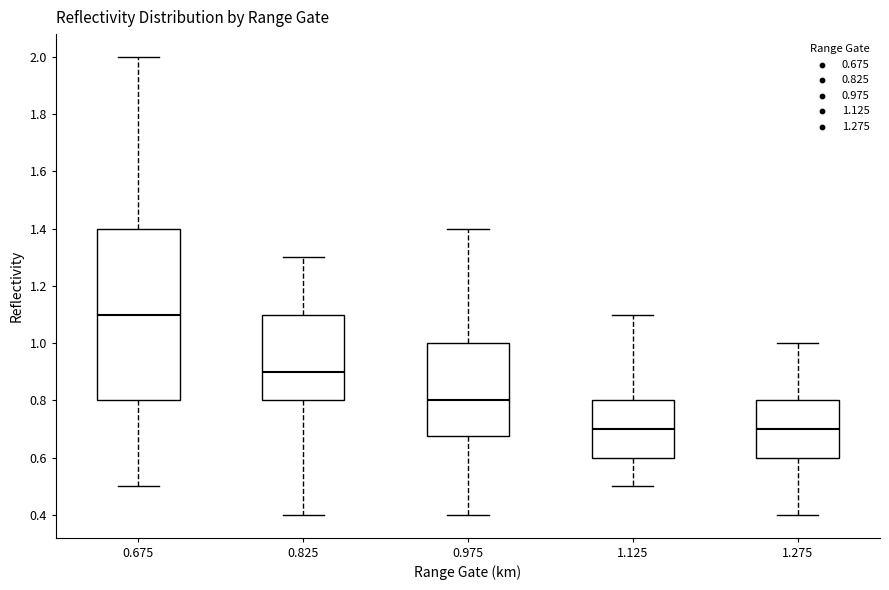

Which box's median line is the highest?

0.675